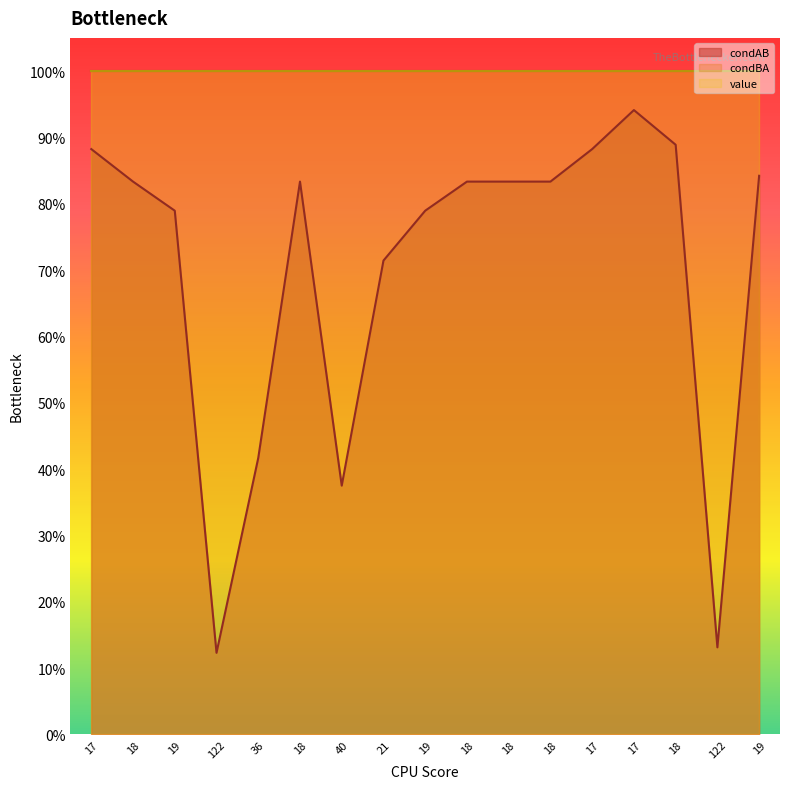

Which series has the widest spread of values?

condAB